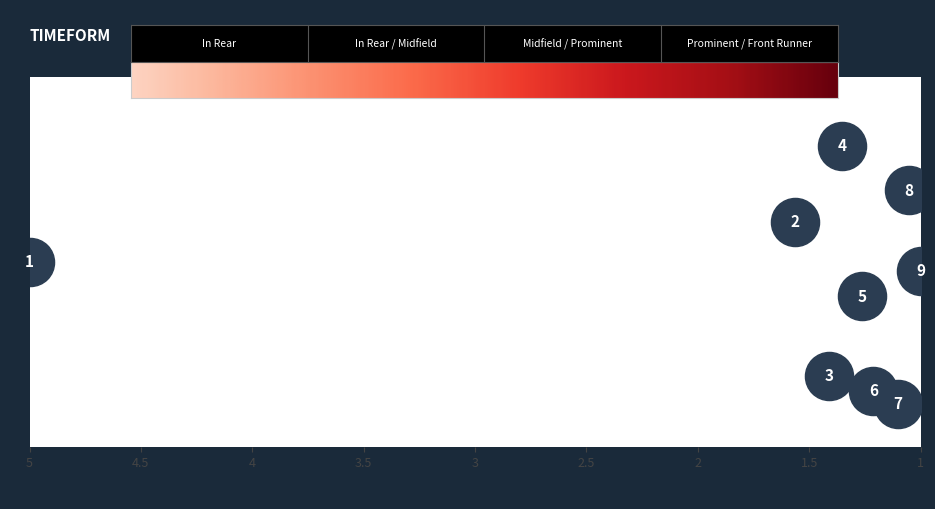

What is the average Y value?

2.4